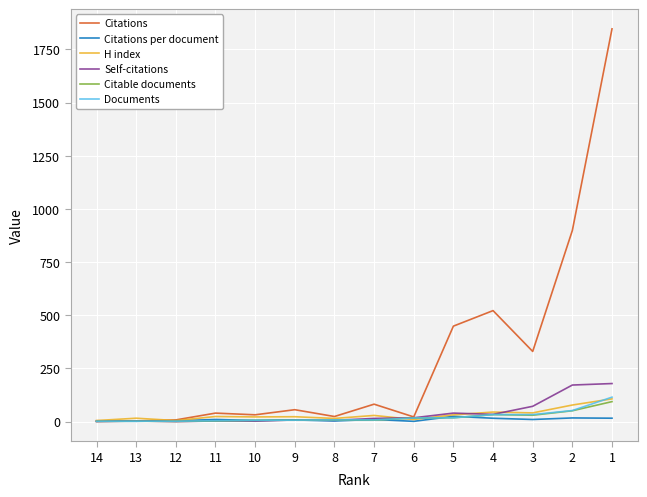

How many series are shown in this chart?

6